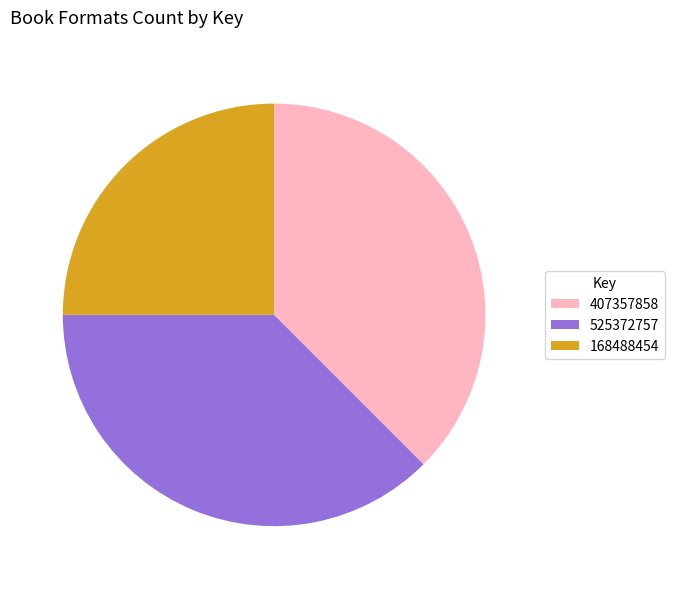

How many slices are in this pie chart?

3